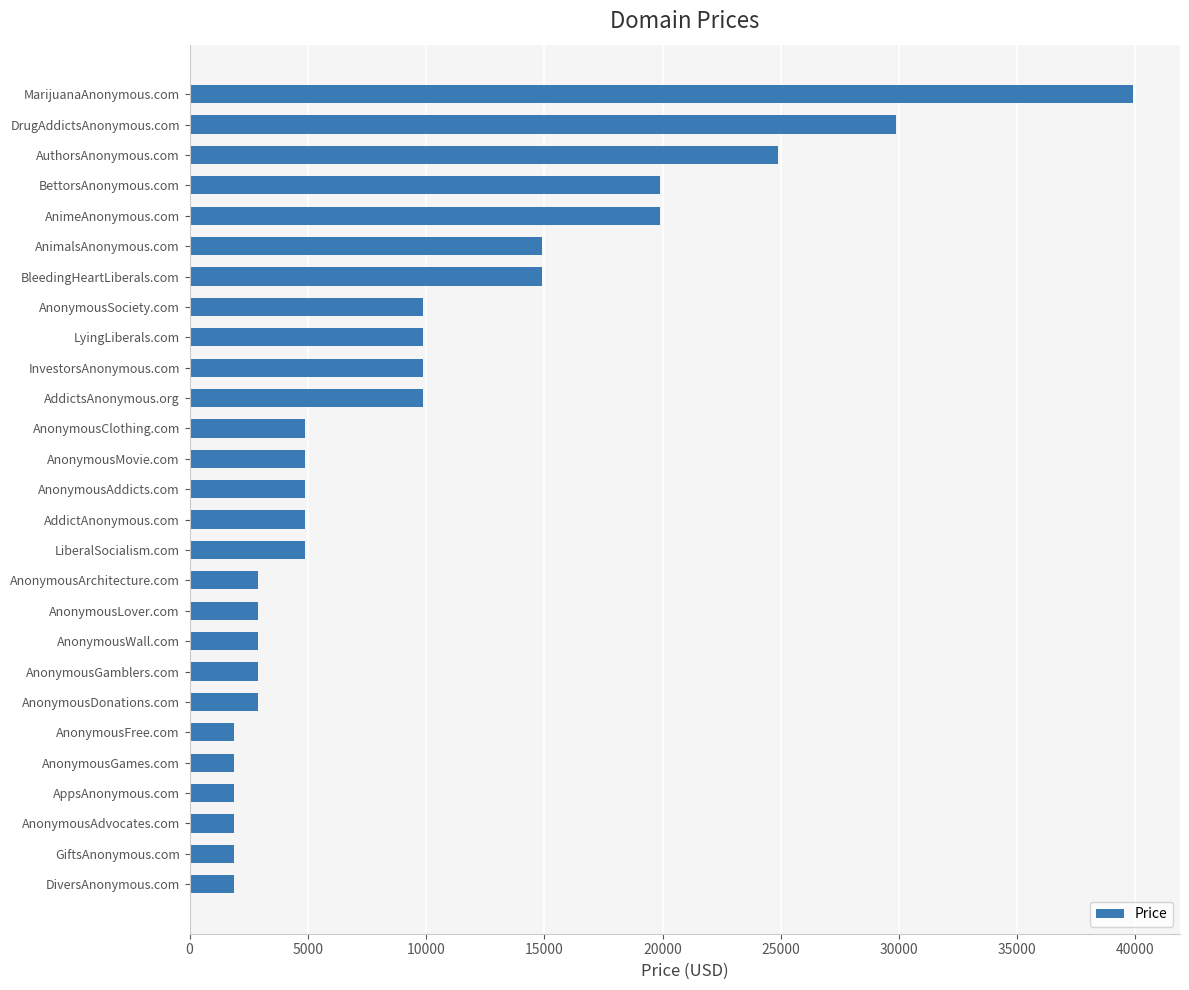

What is the minimum value shown in the chart?

1888